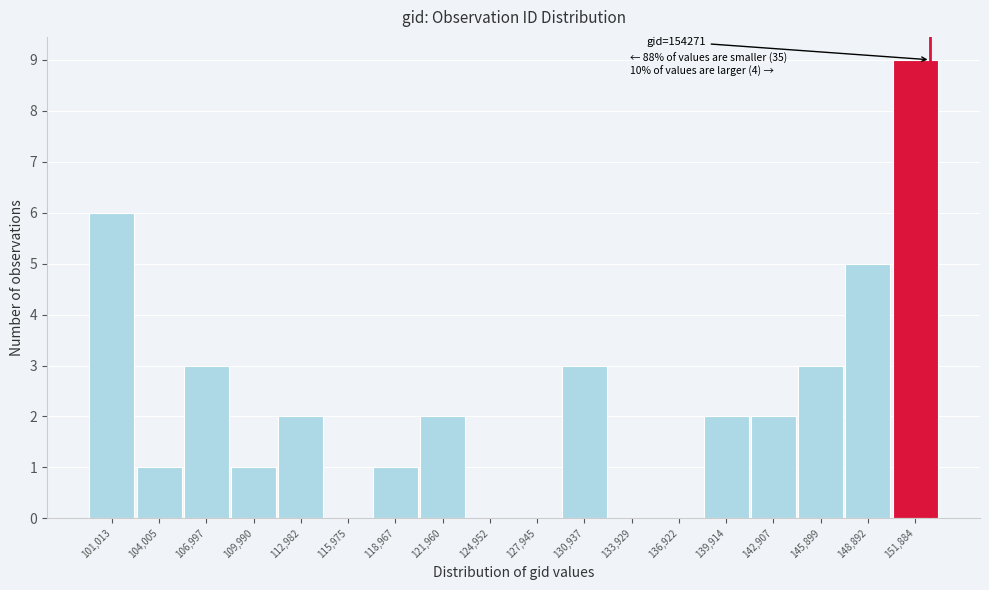

Reading left to right, extract all data points from this chart.

101,013=6	104,005=1	106,997=3	109,990=1	112,982=2	115,975=0	118,967=1	121,960=2	124,952=0	127,945=0	130,937=3	133,929=0	136,922=0	139,914=2	142,907=2	145,899=3	148,892=5	151,884=9